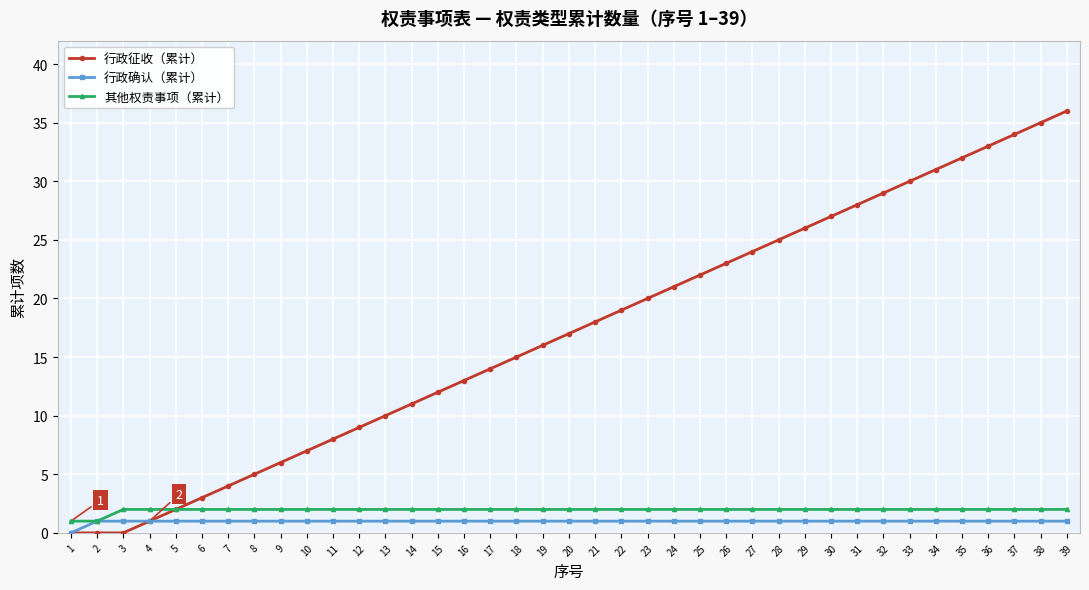

At which label is 行政征收（累计） closest to 18?

21